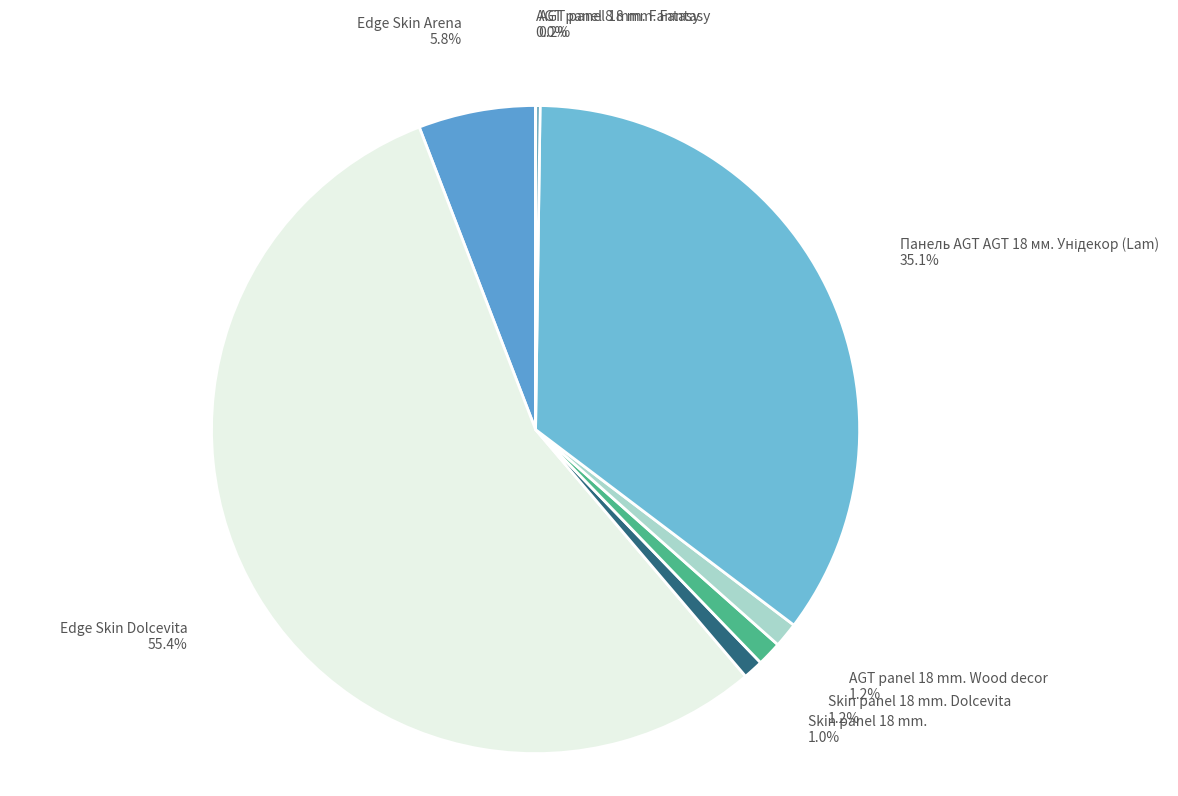

What is the total percentage of AGT panel 18 mm. Wood decor 1.2% and Skin panel 18 mm. 1.0%?

2.2%